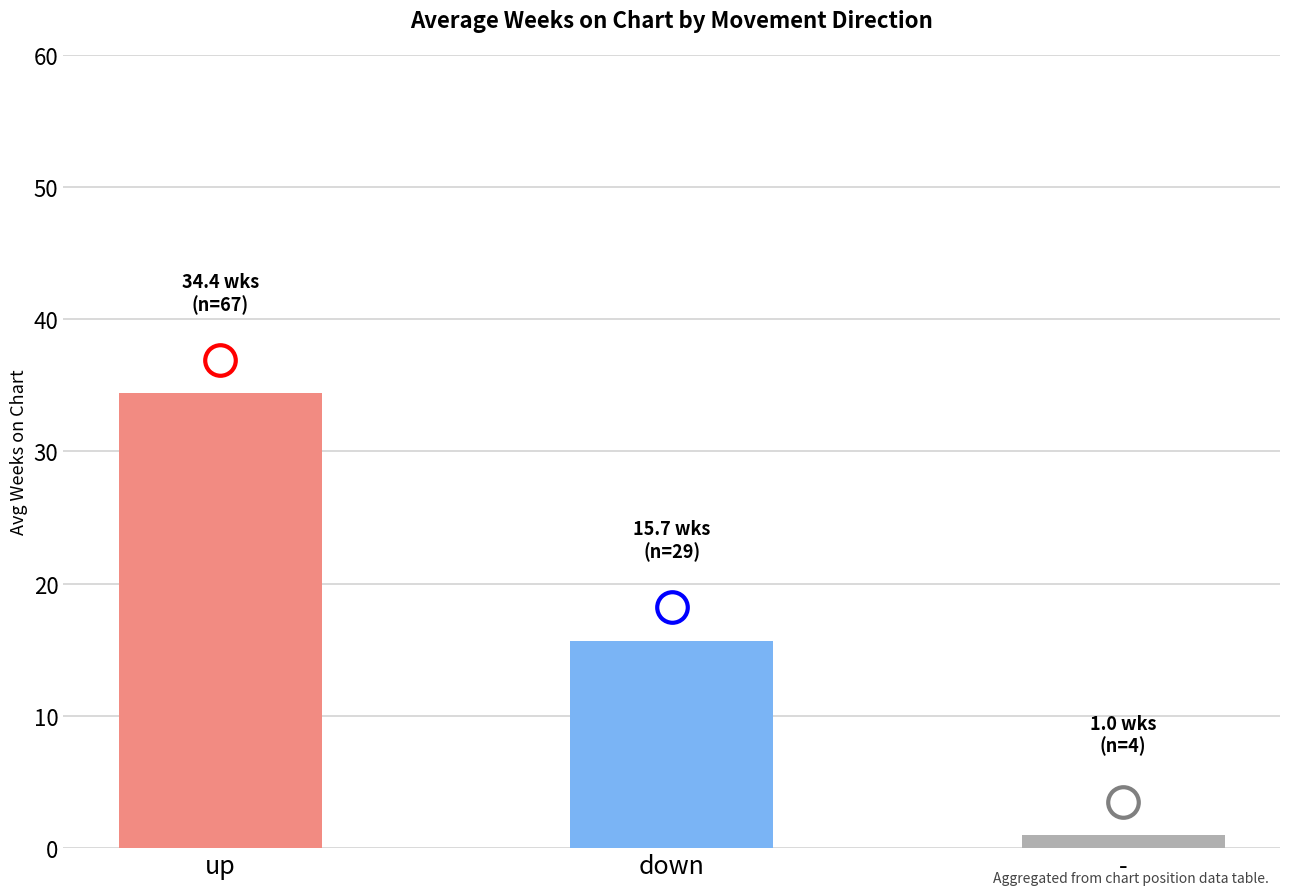

List the labels in order of value, largest first.

up, down, -